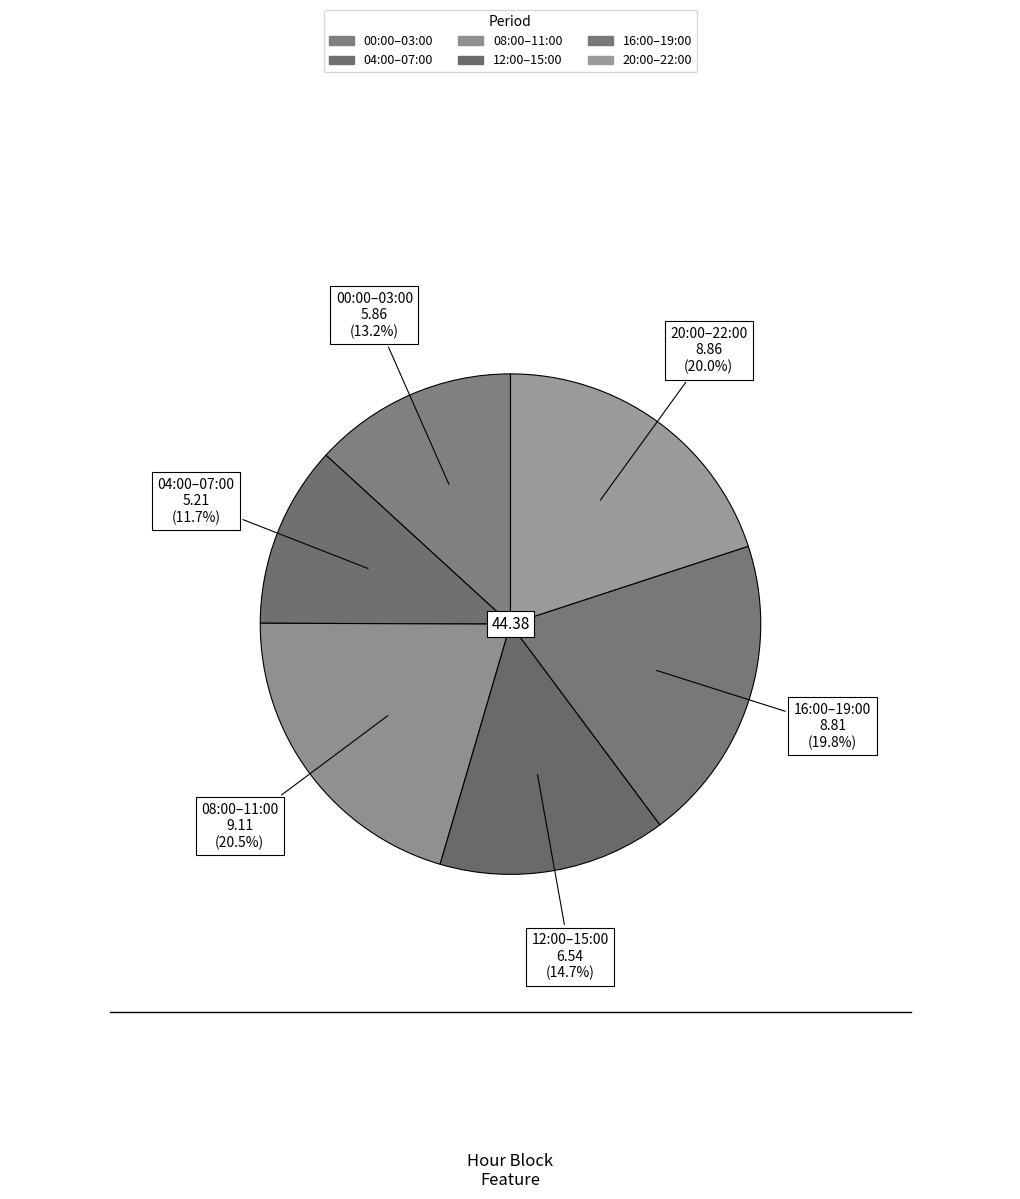

How many segments does this pie chart have?

6